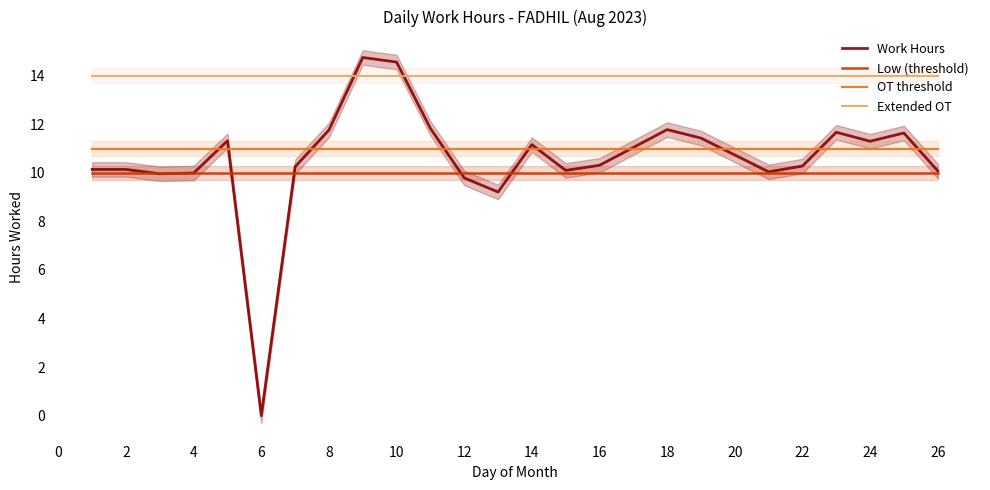

Is the value of Work Hours at 8 greater than the value of OT threshold at 12?

Yes